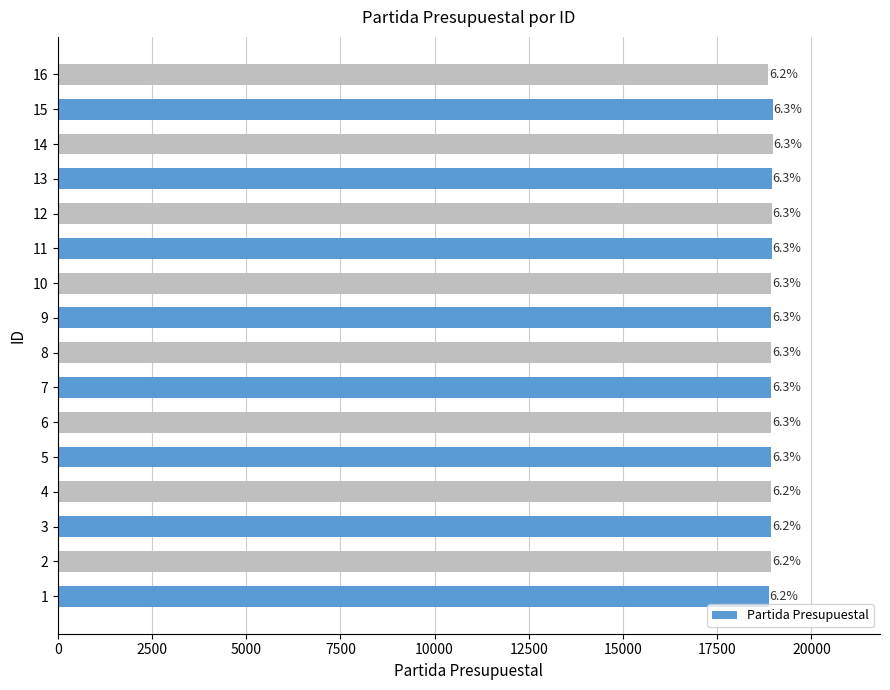

Does the chart contain any negative values?

No